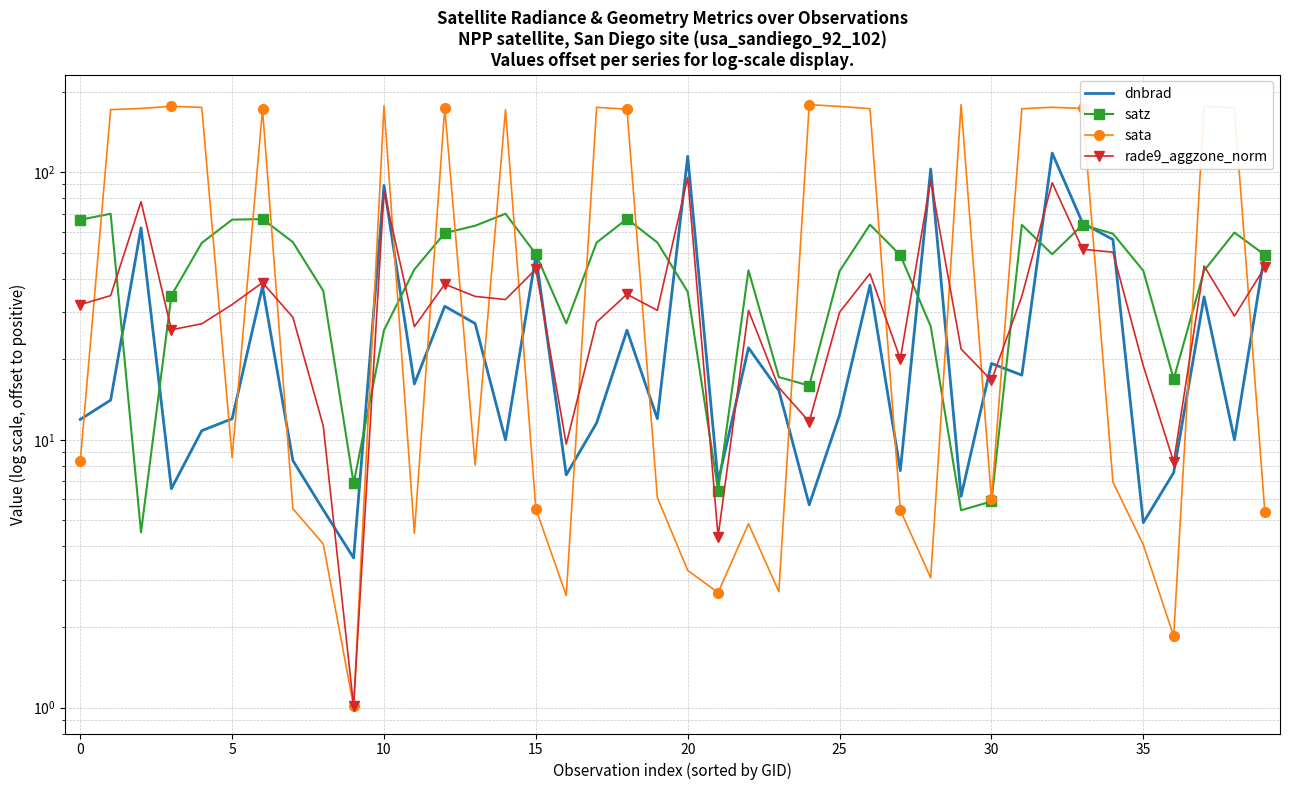

True or false: rade9_aggzone_norm has a value of 34.6 at 0.

True